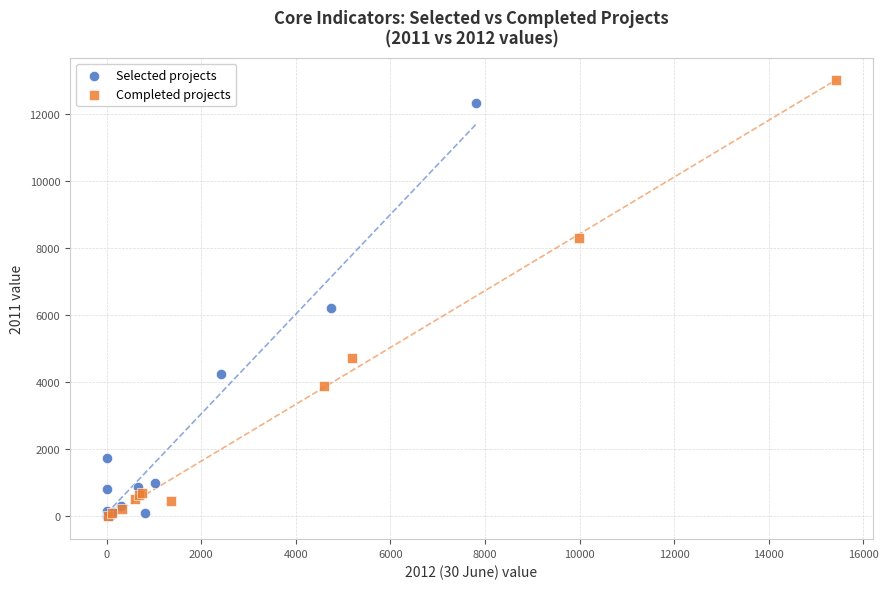

Which series has the widest spread of Y values?

Completed projects